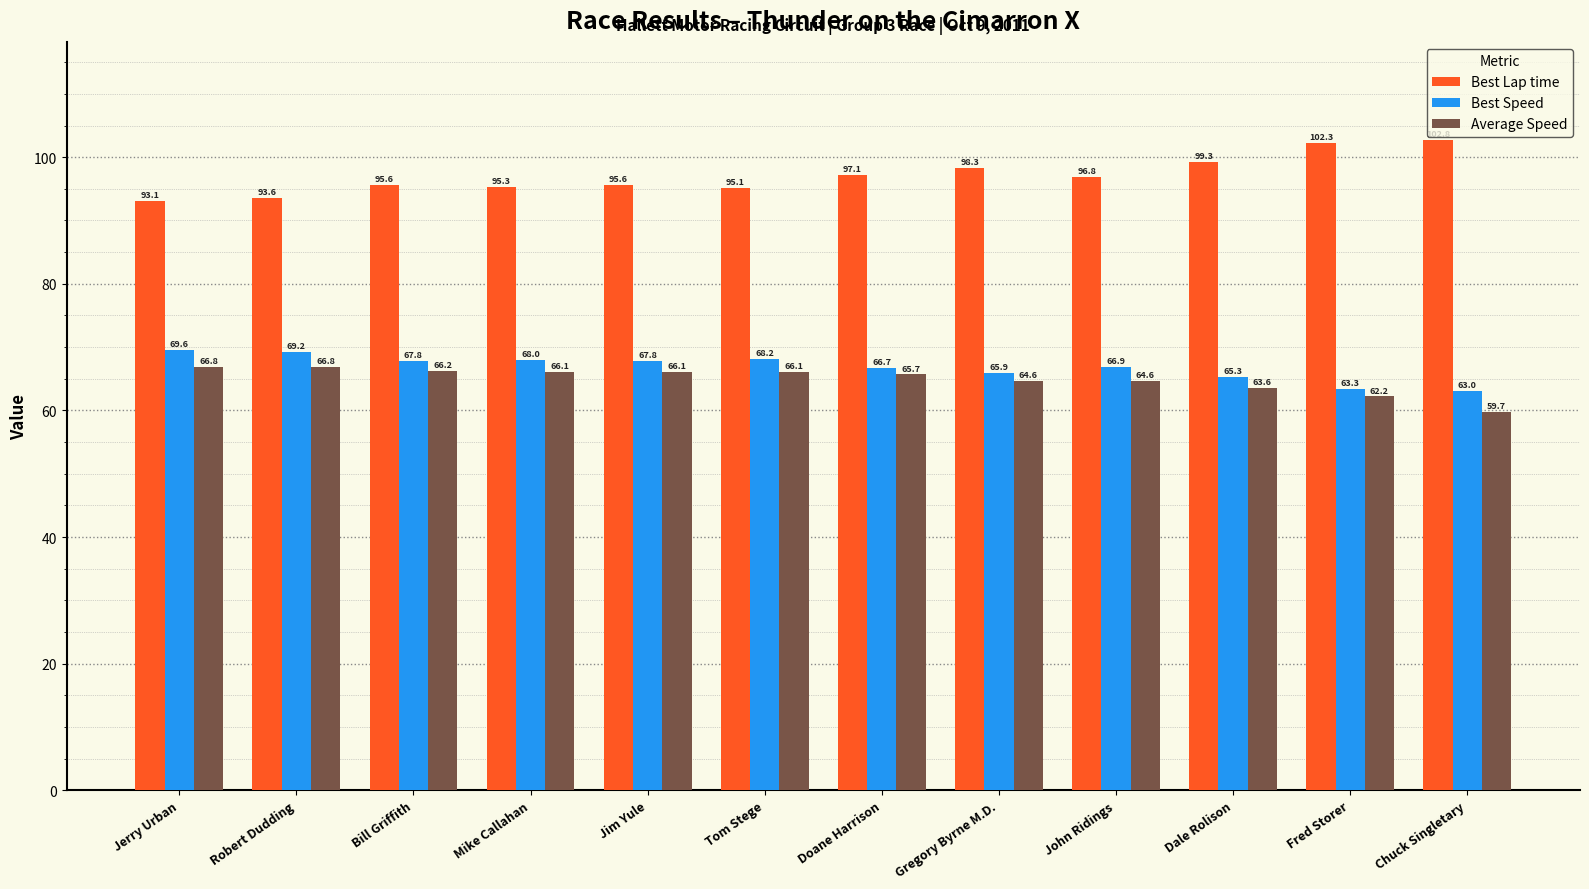

How many bars are there in each group?

3